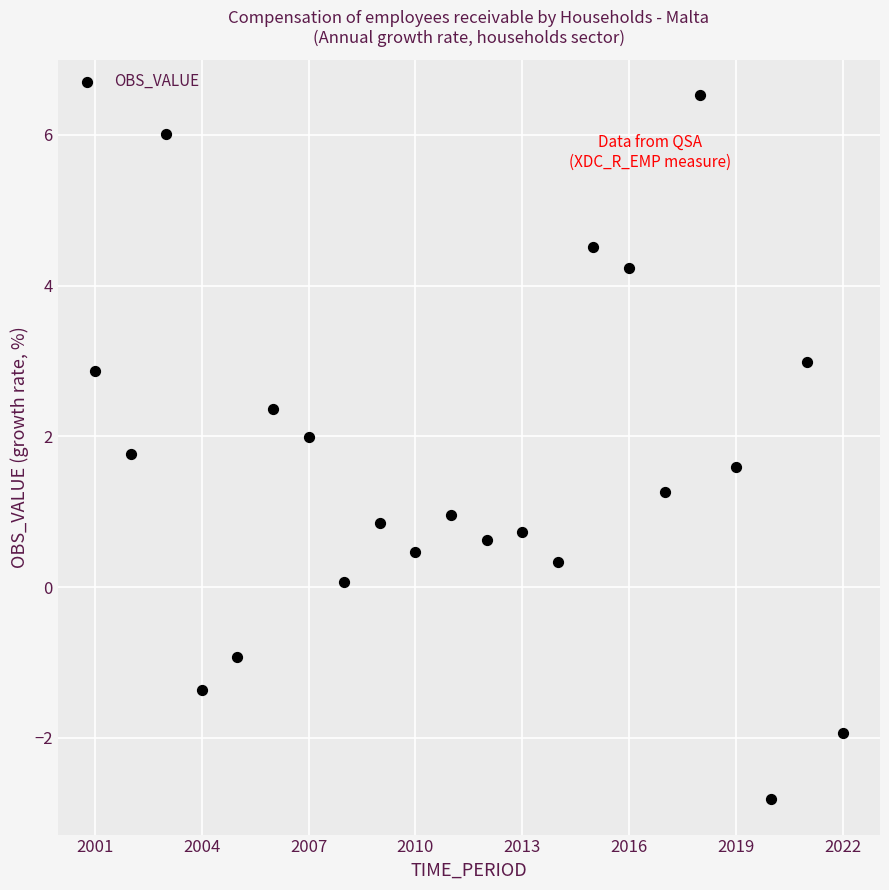

What is the range of Y values (max minus min)?

9.3